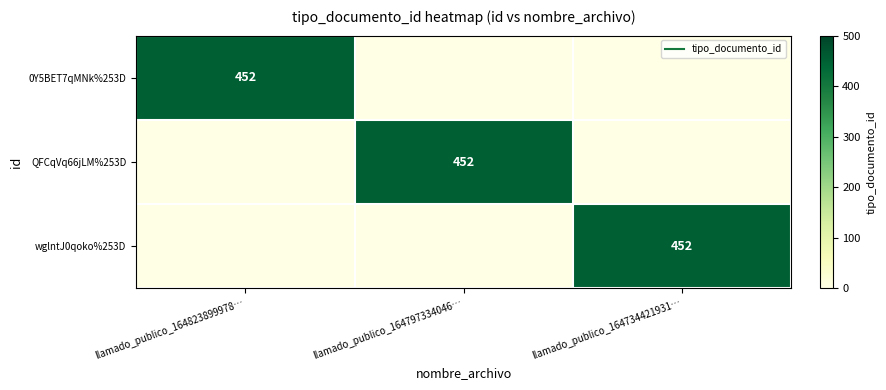

How many values in 0Y5BET7qMNk%253D are above zero?

1